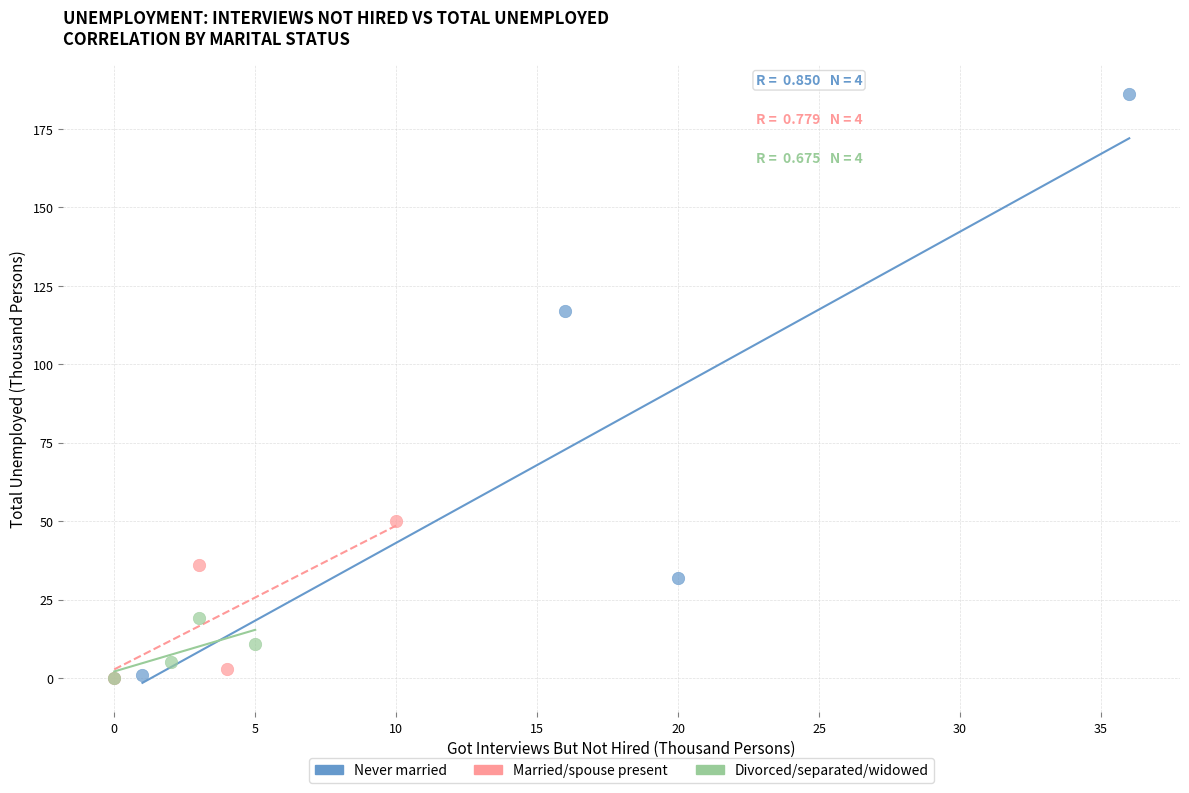

Which series reaches the maximum Y coordinate?

Never married